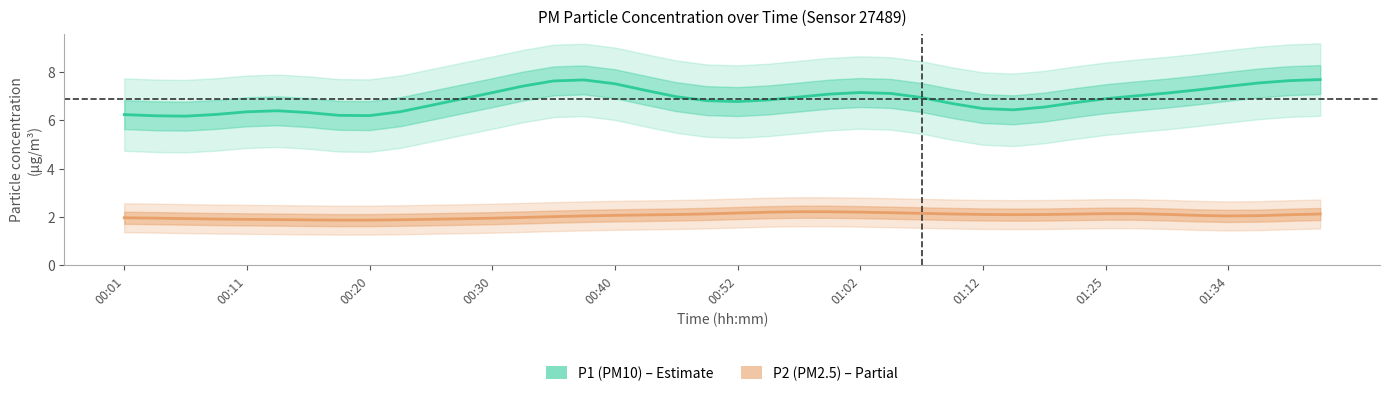

How many interior local valleys does the P1 (PM10) series have?

4